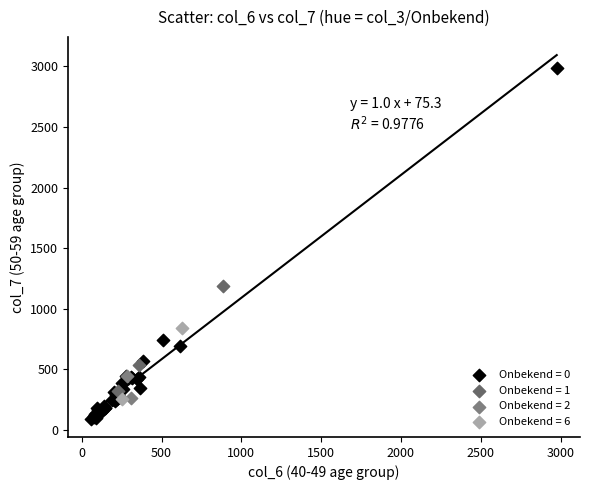

Which series reaches the maximum Y coordinate?

Onbekend = 0